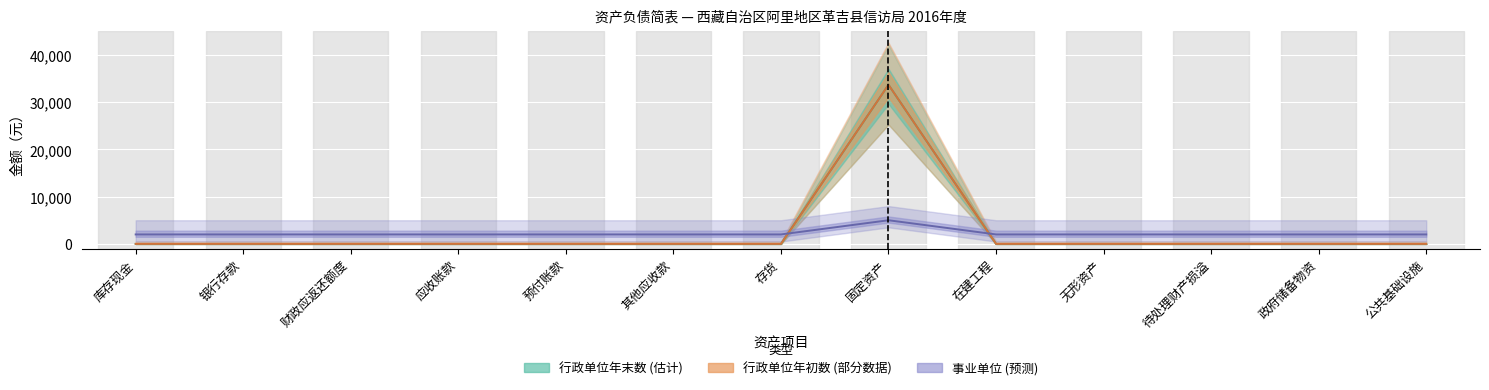

Is this an area chart (filled region under the line)?

No